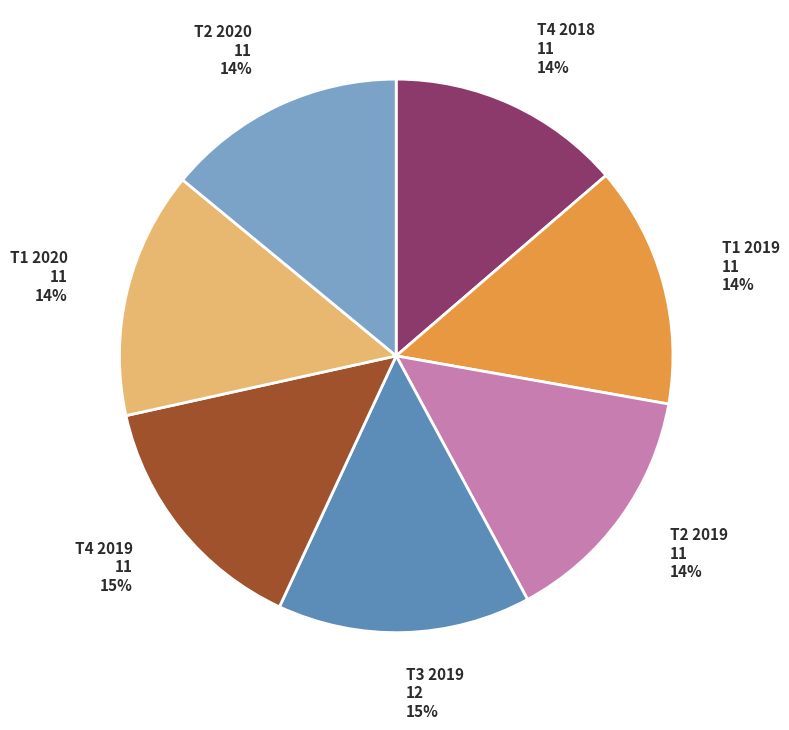

What percentage is the T1 2020 slice, to the nearest percent?

14%